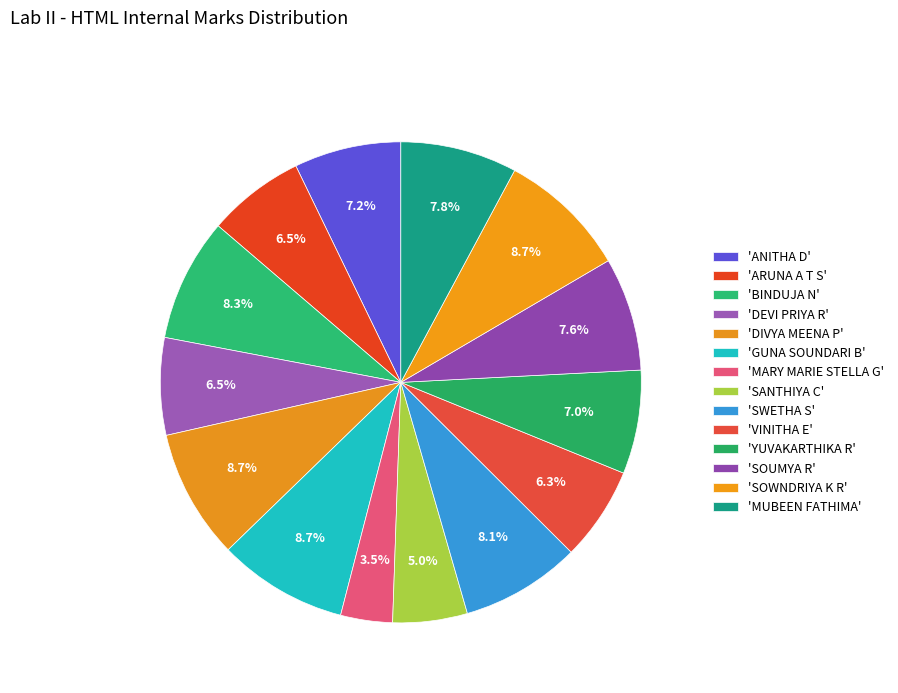

Does any single category account for the majority?

No